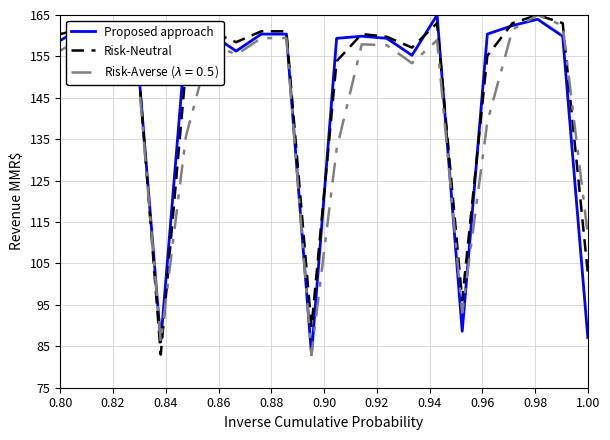

What is the minimum value for Risk-Neutral?

83.0